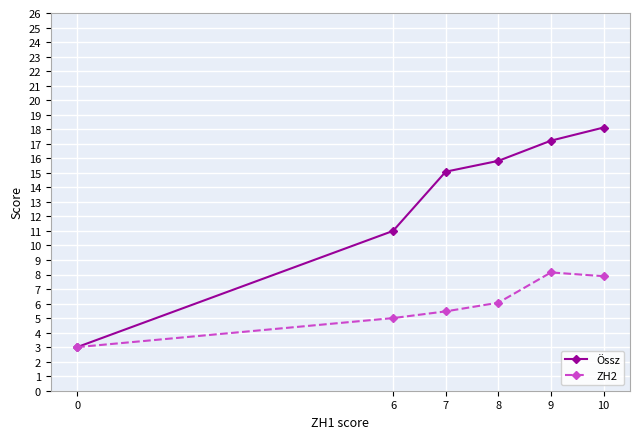

What is the difference between the highest and lowest values at 10?

10.2